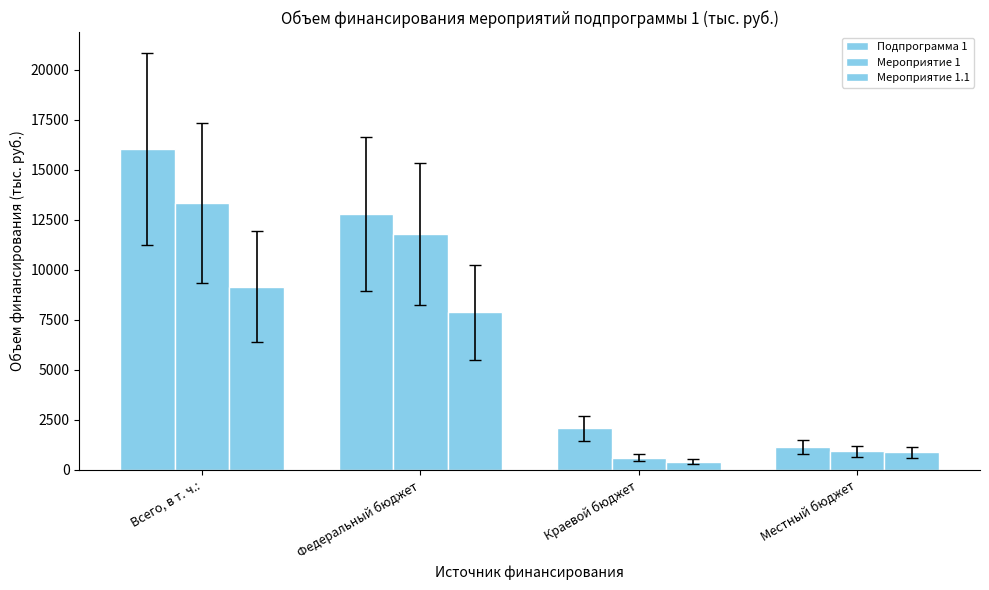

How many bars are there in total?

12